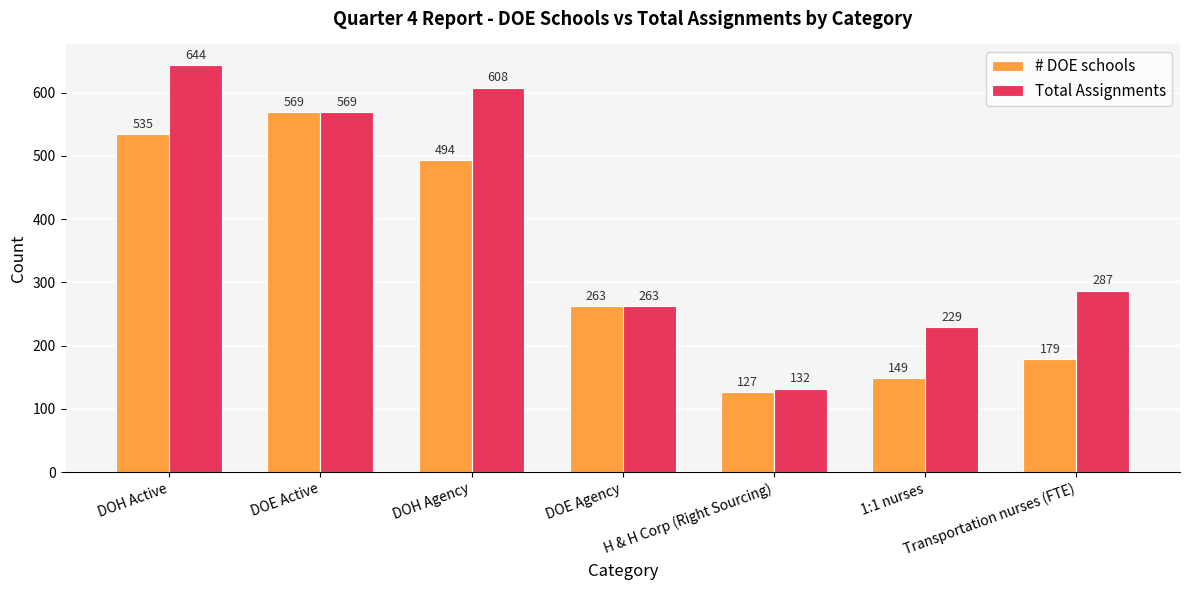

What is the greatest value displayed?

644